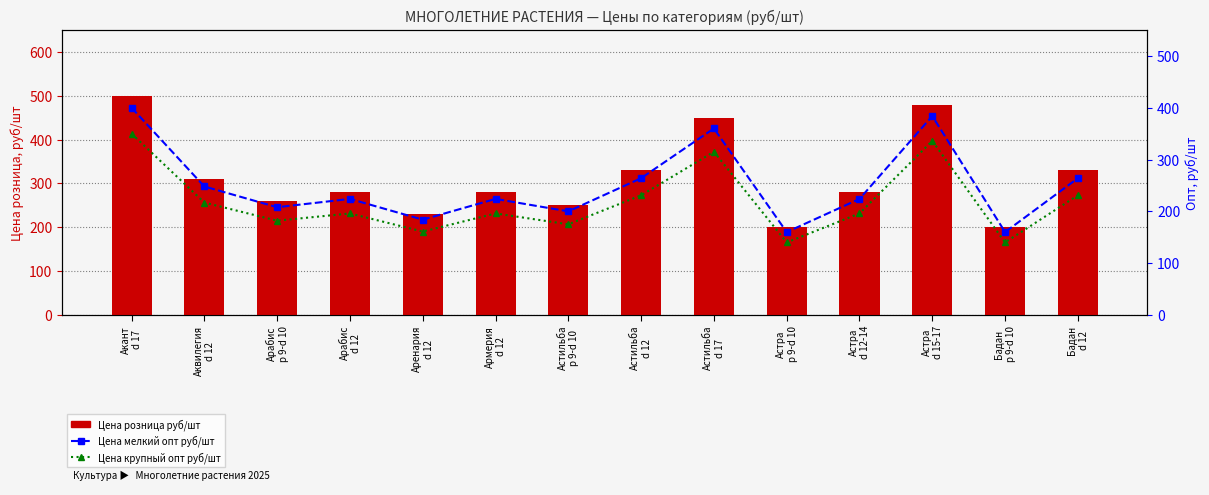

What are all the series names shown in the legend?

Цена розница руб/шт, Цена мелкий опт руб/шт, Цена крупный опт руб/шт